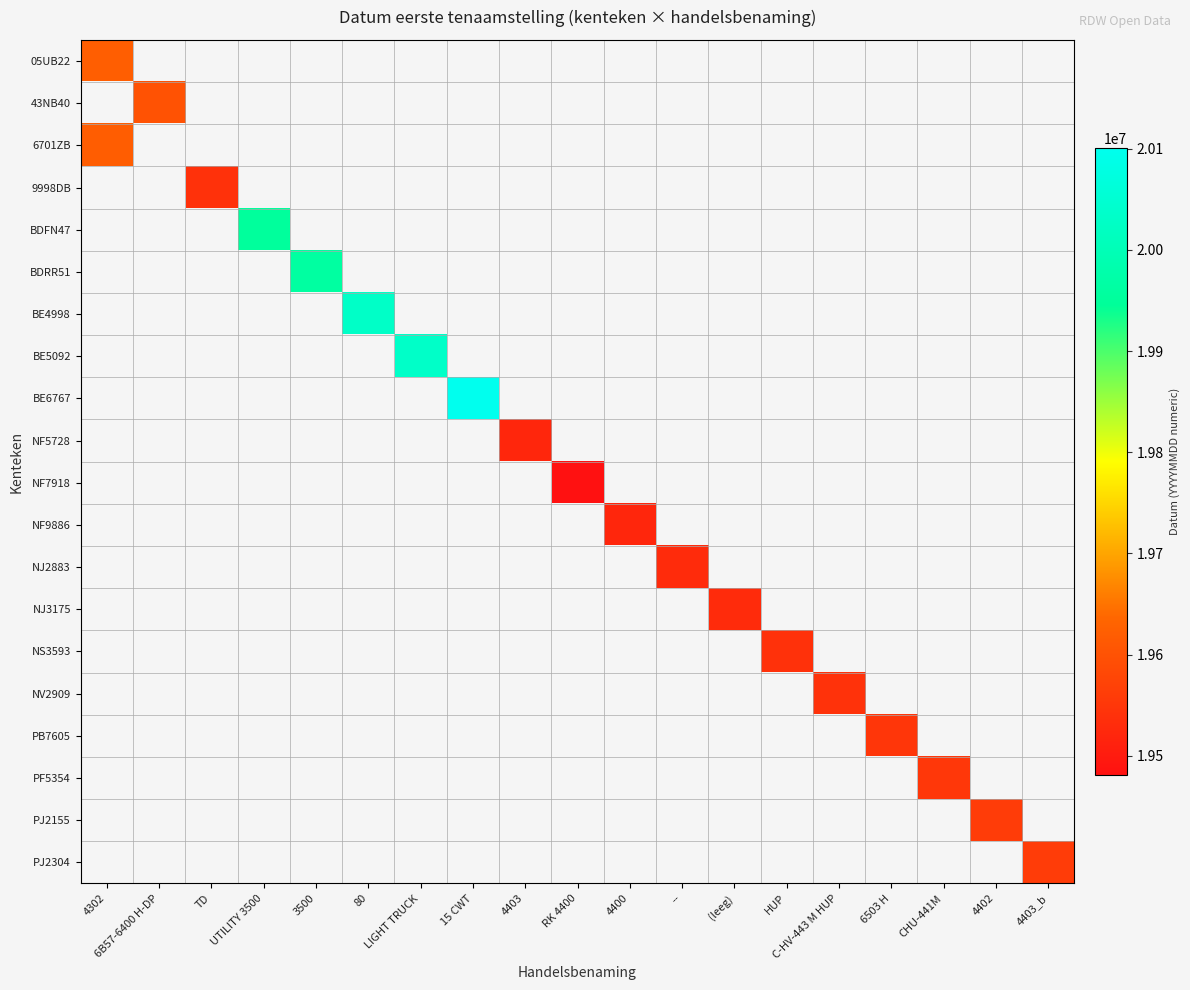

How many positive values does the NF9886 series have?

1